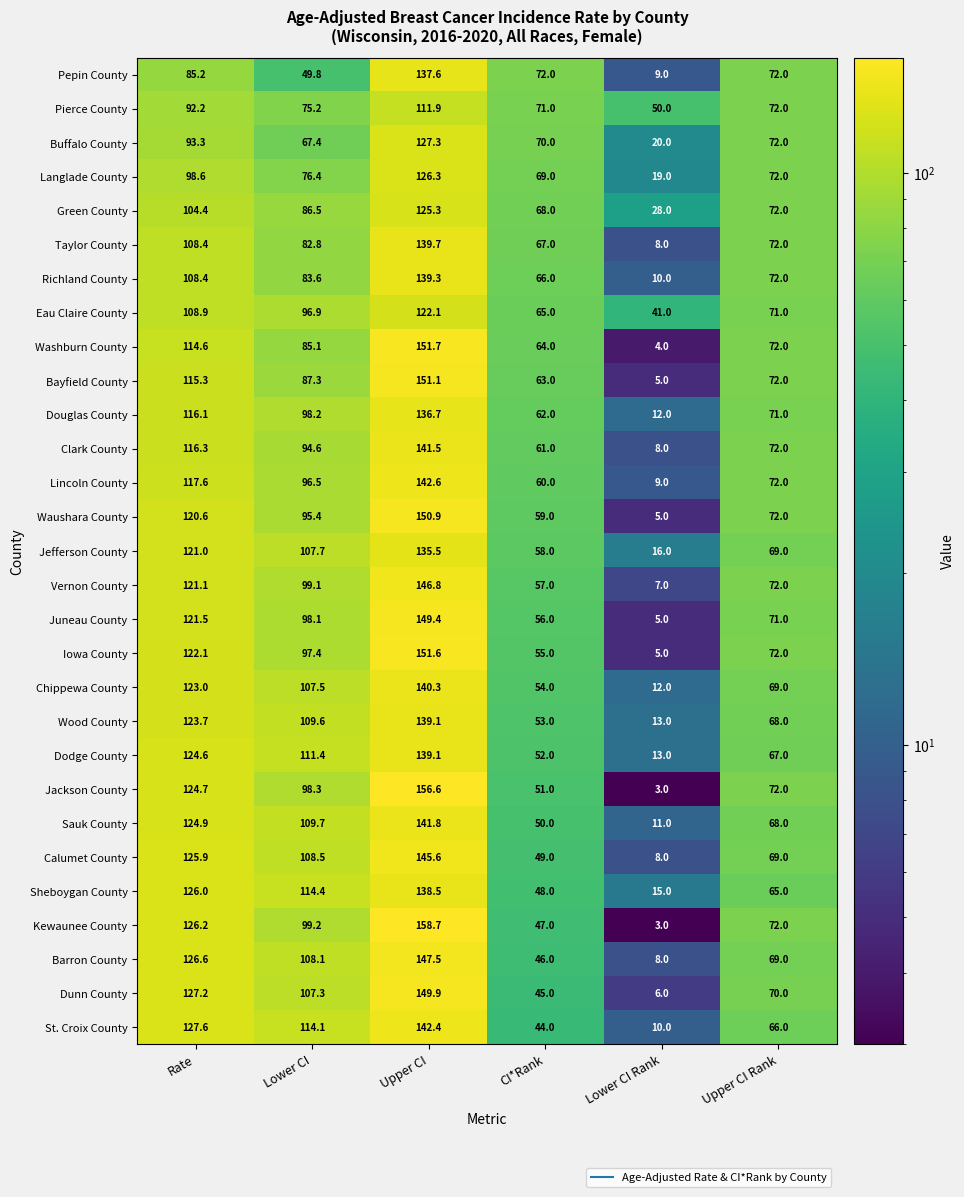

What is the difference between the maximum and minimum values in the Waushara County series?

145.9